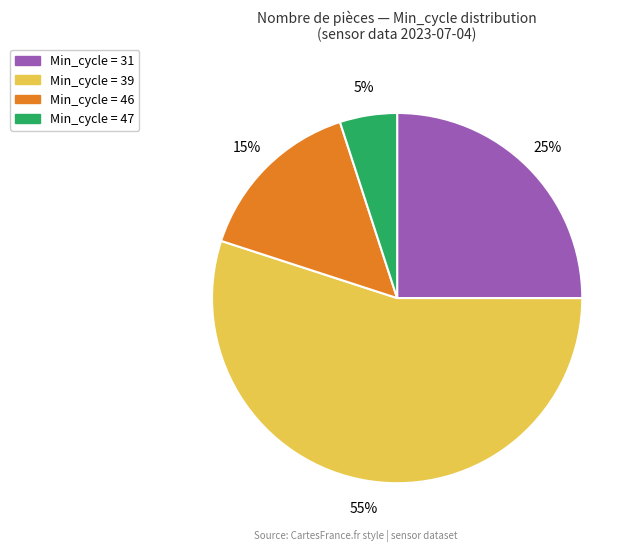

Is there any slice that represents more than half of the pie?

Yes